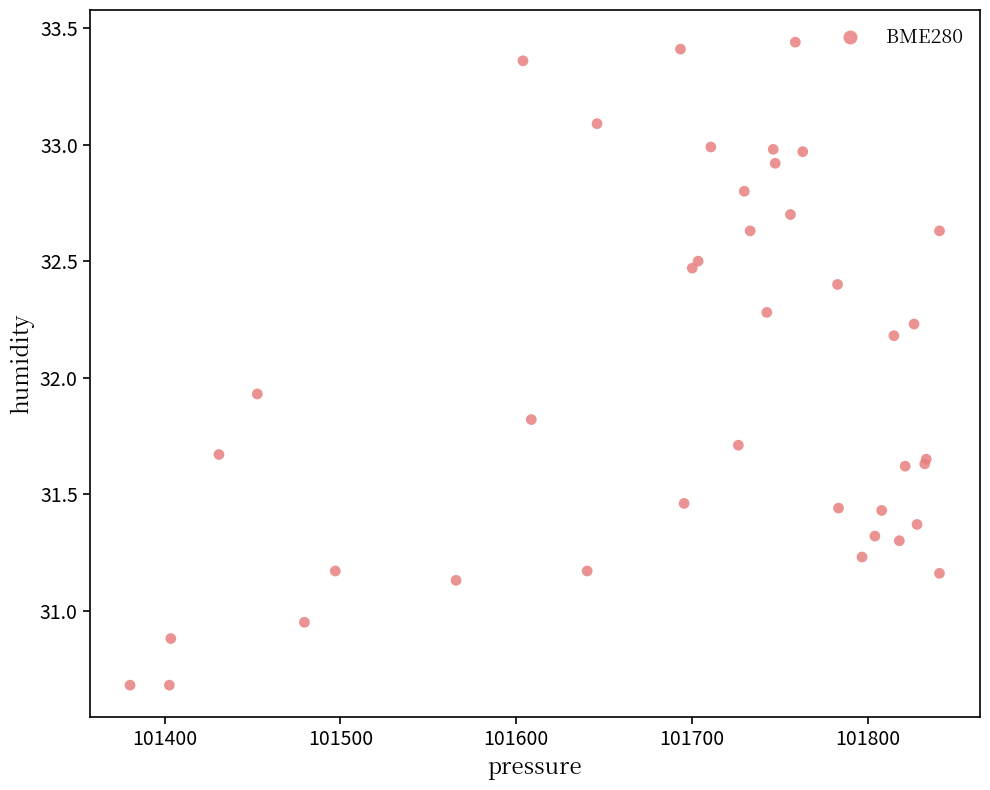

What Y value in the scatter plot is closest to 32?

31.9